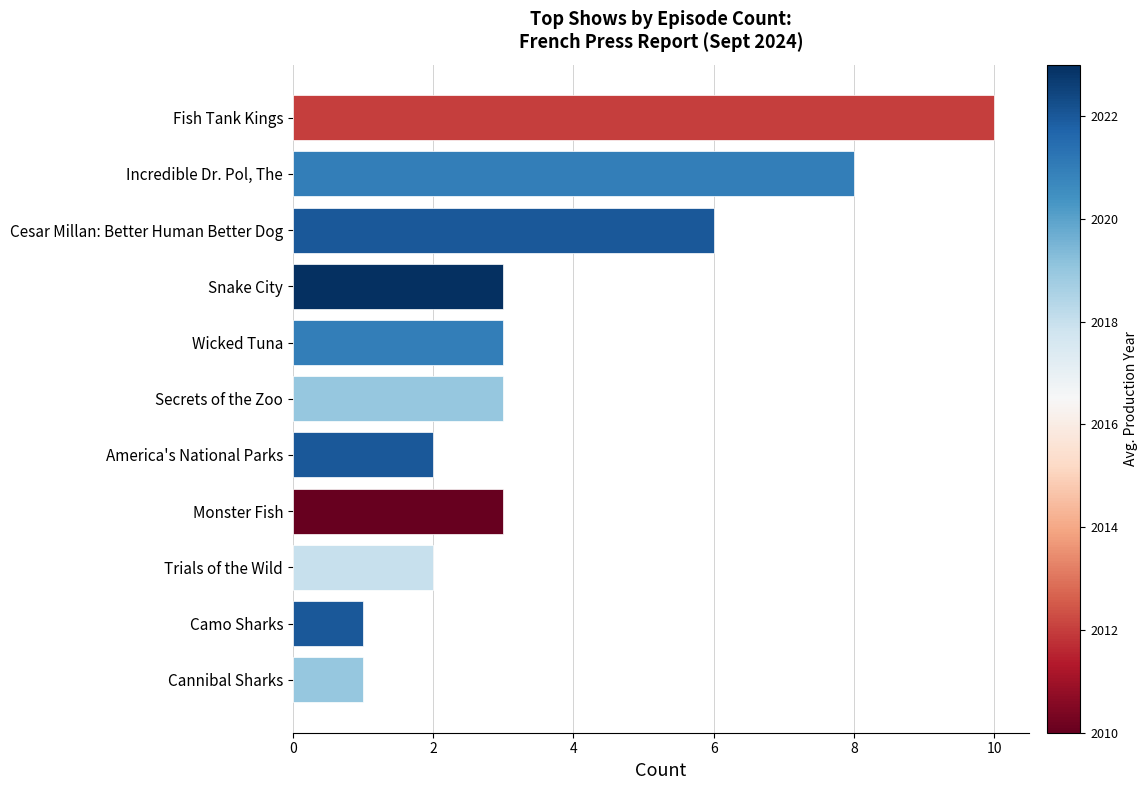

What is the maximum value shown in the chart?

10